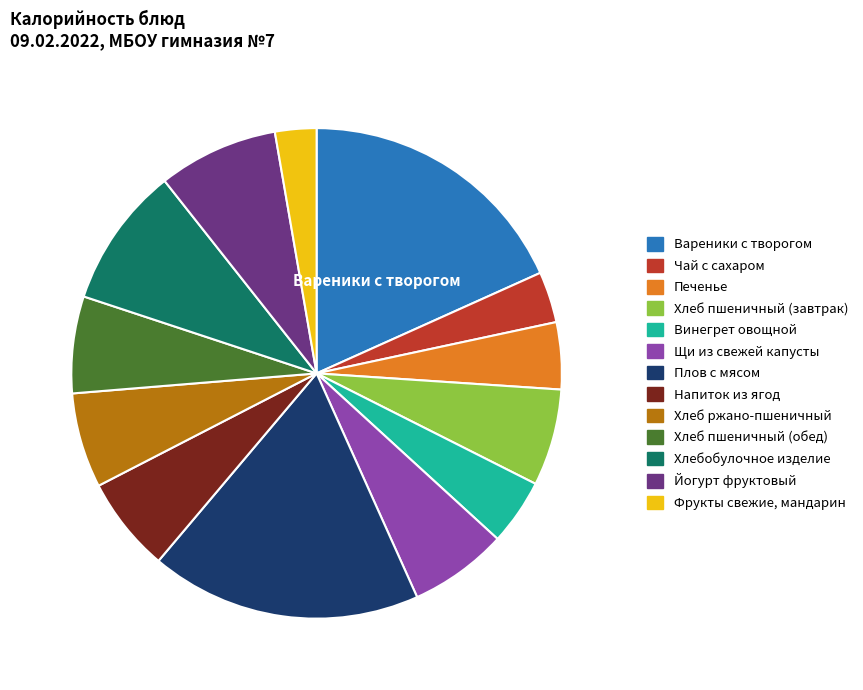

Do Щи из свежей капусты and Хлебобулочное изделие together represent more than half of the pie?

No